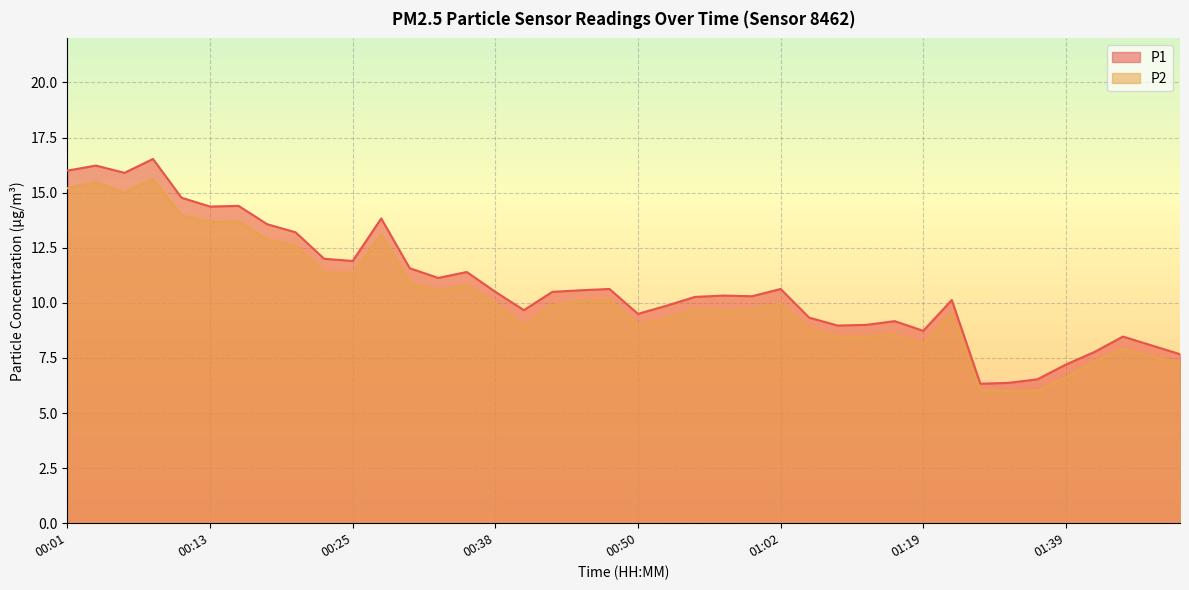

Is the value of P2 at 01:15 greater than the value of P1 at 00:30?

No